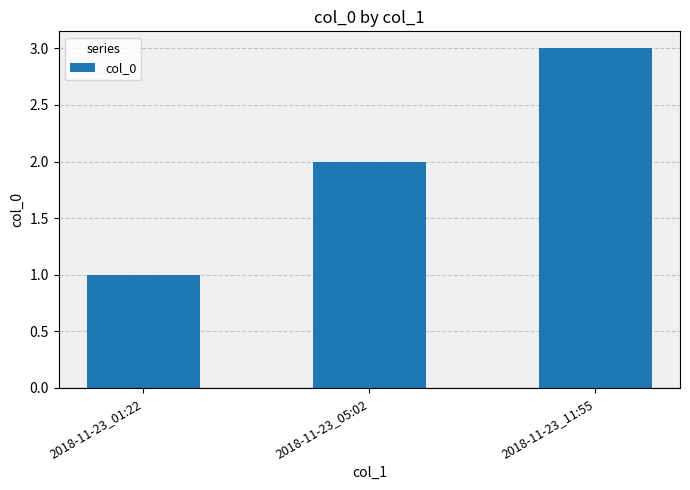

Reading left to right, list all the values displayed in this chart.

2018-11-23_01:22=1	2018-11-23_05:02=2	2018-11-23_11:55=3